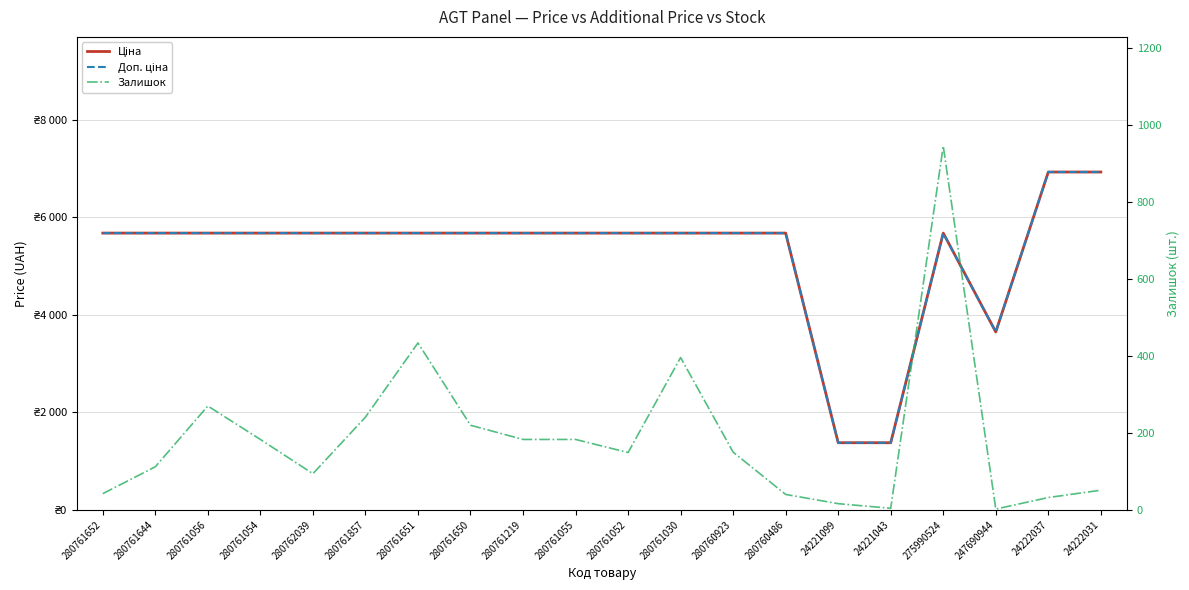

How many data points in Доп. ціна are above 5673?

17